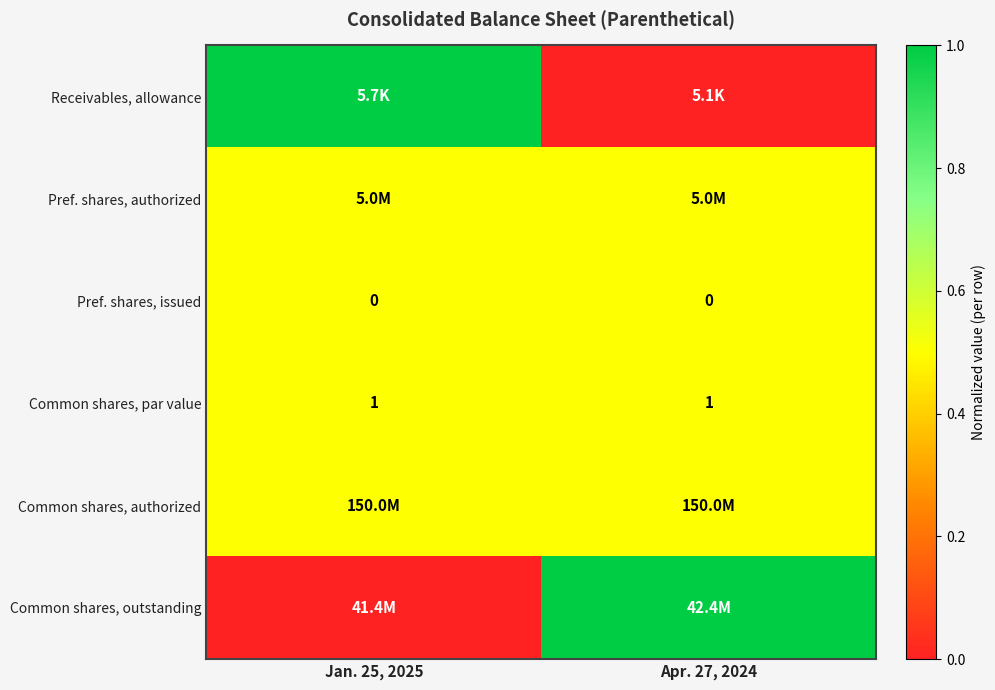

The value of Common shares, par value at Jan. 25, 2025 is 1.0. True or false?

True